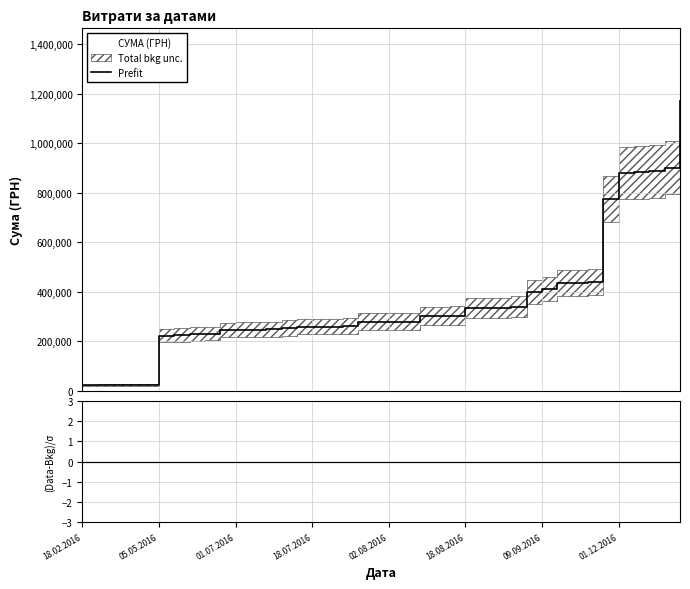

Between 14 and 20, which series saw the biggest shift?

Prefit